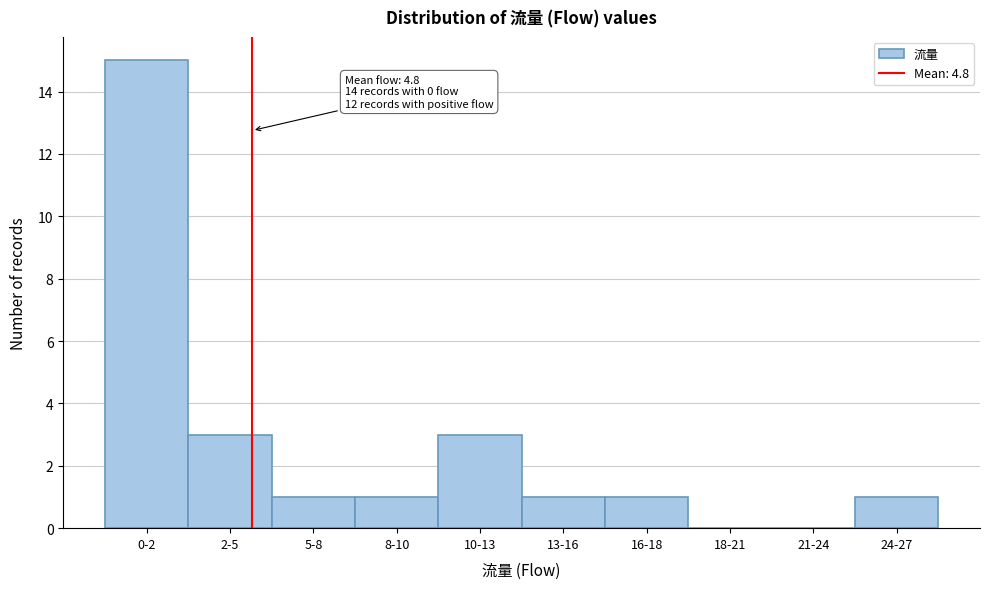

Reading left to right, transcribe all the data shown in this chart.

0-2=15	2-5=3	5-8=1	8-10=1	10-13=3	13-16=1	16-18=1	18-21=0	21-24=0	24-27=1